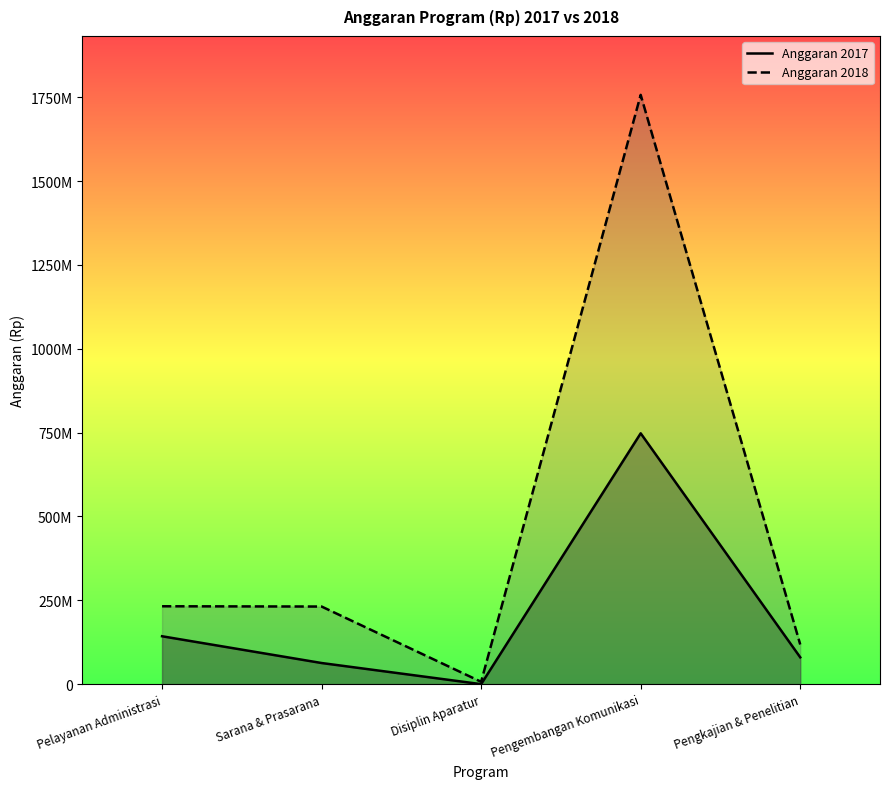

What is the total value across all series at Disiplin Aparatur?

7000000